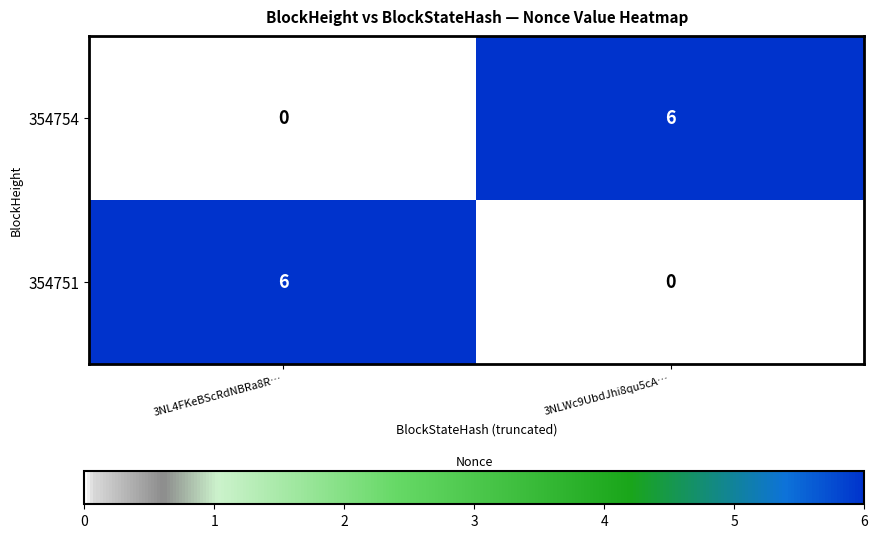

Rank the categories by 354751 value from highest to lowest.

3NL4FKeBScRdNBRa8R…, 3NLWc9UbdJhi8qu5cA…